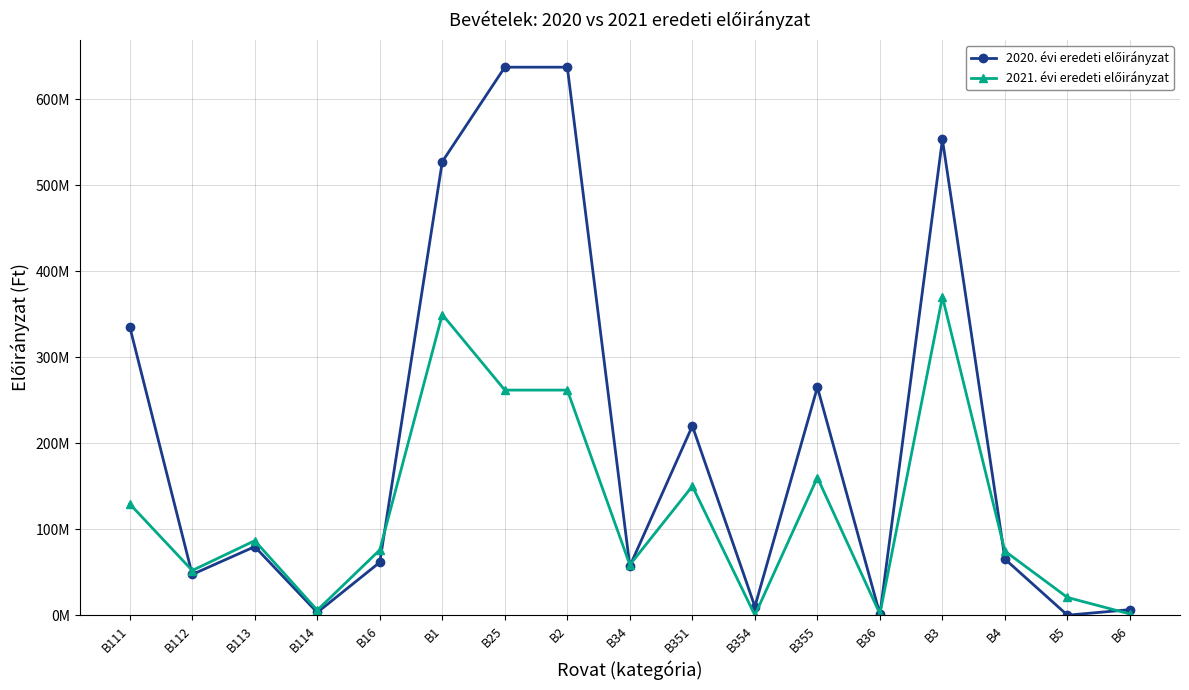

What is the sum of all 2021. évi eredeti előirányzat values?

2058765742